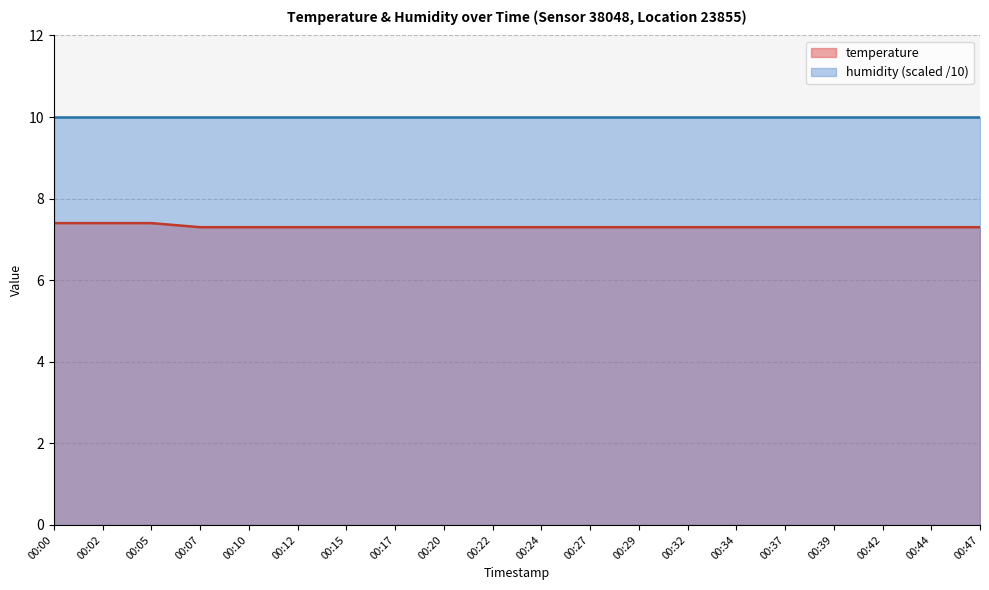

The value at 00:12 is 12.9. True or false?

False